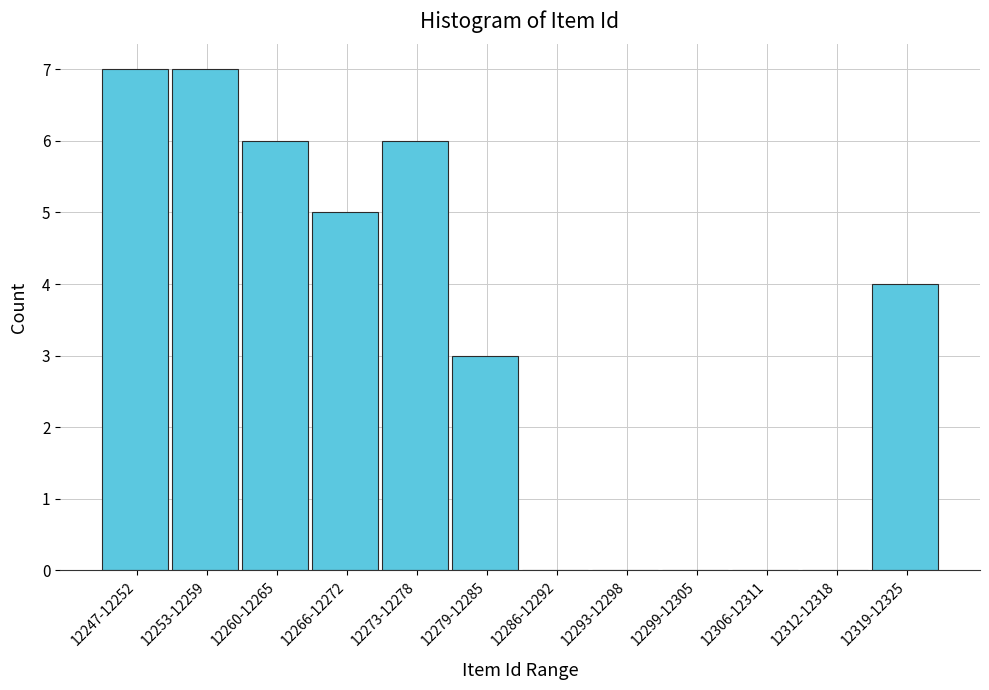

Reading left to right, transcribe all the data shown in this chart.

12247-12252=7	12253-12259=7	12260-12265=6	12266-12272=5	12273-12278=6	12279-12285=3	12286-12292=0	12293-12298=0	12299-12305=0	12306-12311=0	12312-12318=0	12319-12325=4